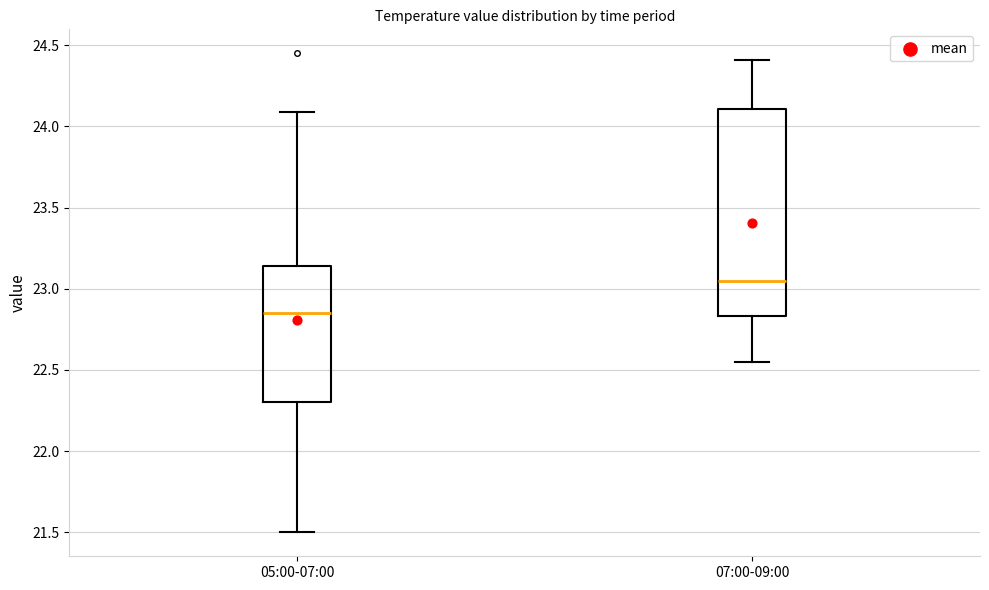

Reading left to right, read every box against the y-axis: the position of its median line, the range the box covers, and the ends of its whiskers. The values are not printed on the chart, so give them approximately, as read against the axis.

05:00-07:00: median 22.85, box 22.30 to 23.15, whiskers 21.50 to 24.10
07:00-09:00: median 23.05, box 22.85 to 24.10, whiskers 22.55 to 24.40